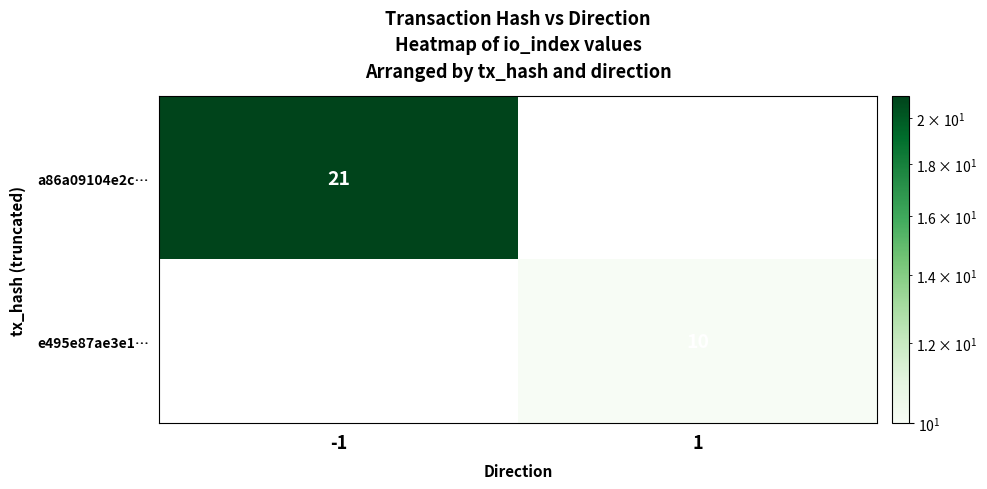

What is the smallest value displayed?

10.0